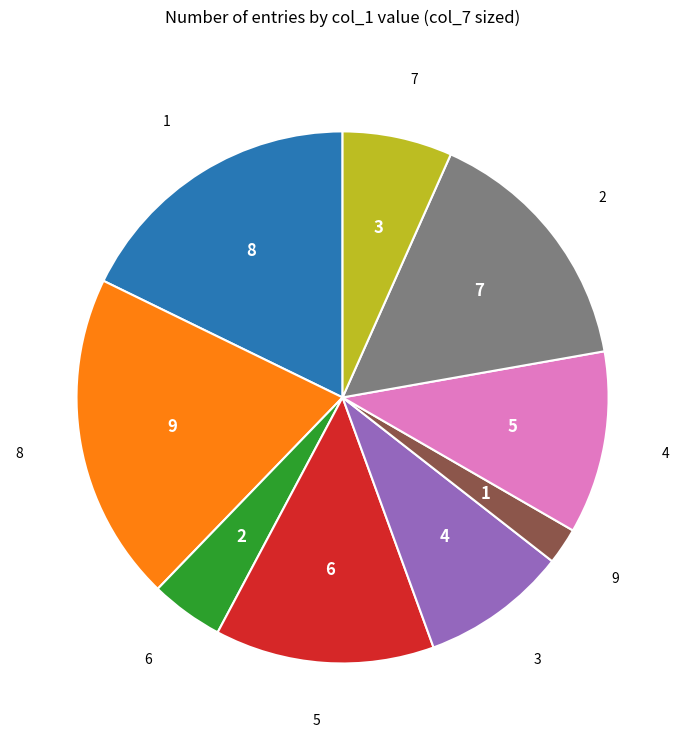

Is there a majority slice in this chart?

No